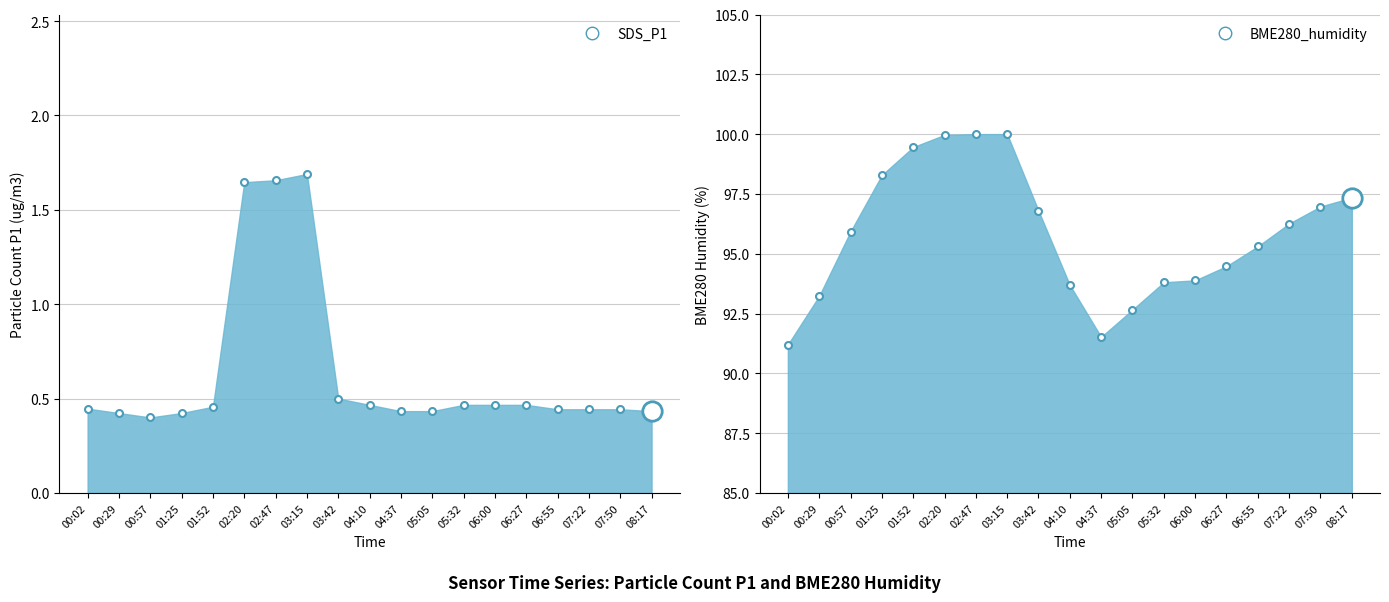

At 06:55, list the series in order from smallest to largest.

SDS_P1, BME280_humidity